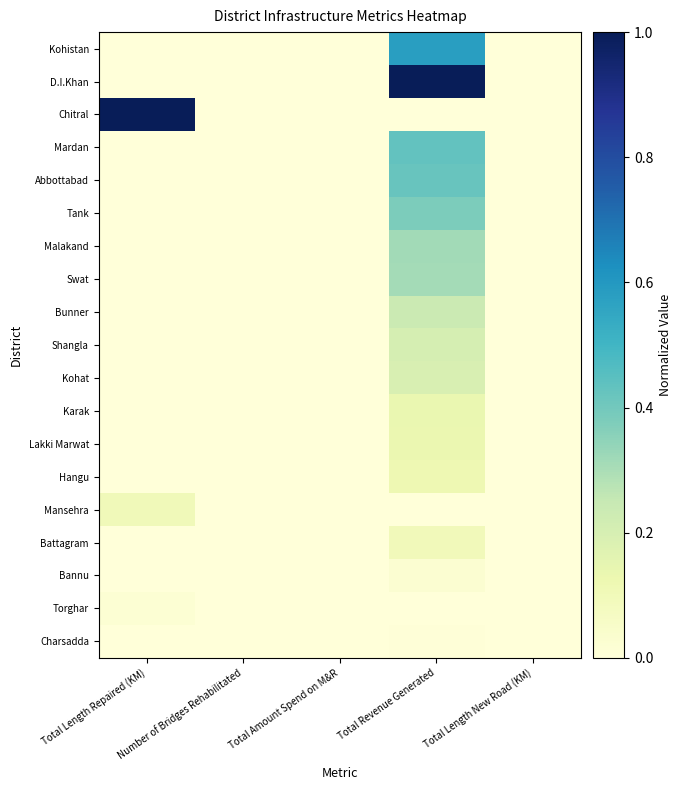

Which series changed the most between Total Length Repaired (KM) and Total Amount Spend on M&R?

Chitral